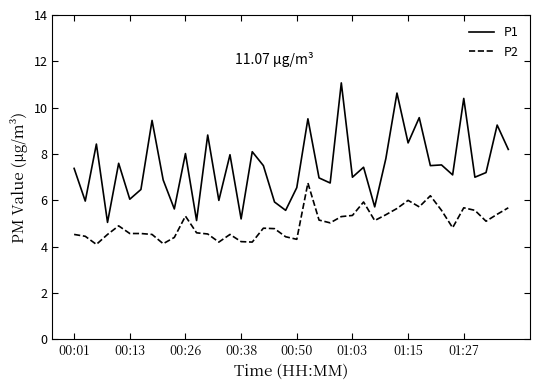

Rank the series by their maximum value, from lowest to highest.

P2, P1